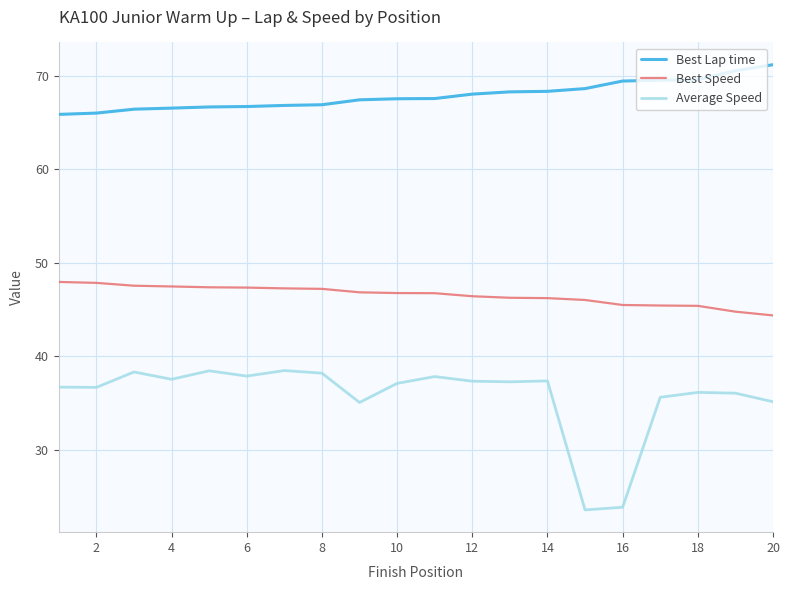

Which series has the largest total across all categories?

Best Lap time